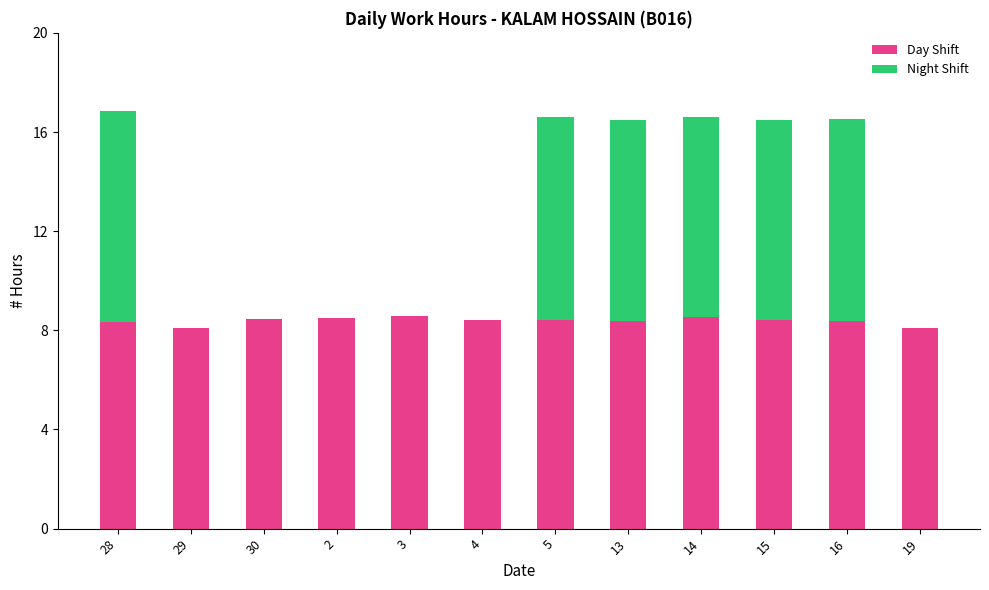

What is the total value across all series at 14?

16.6